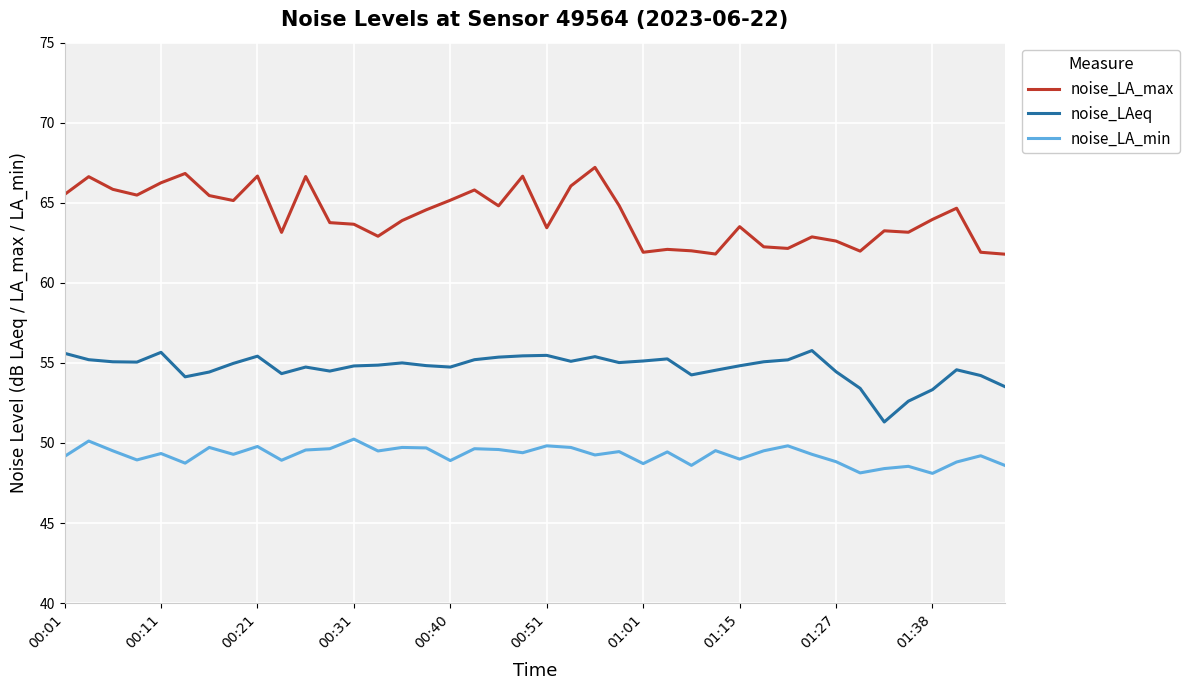

Which series has the largest total across all categories?

noise_LA_max